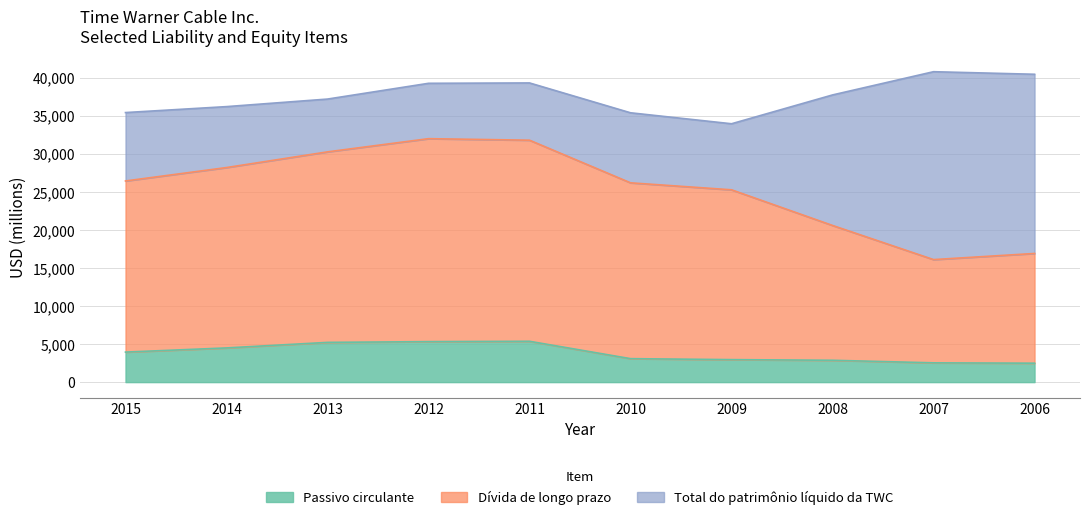

Which series has the largest total across all categories?

Dívida de longo prazo